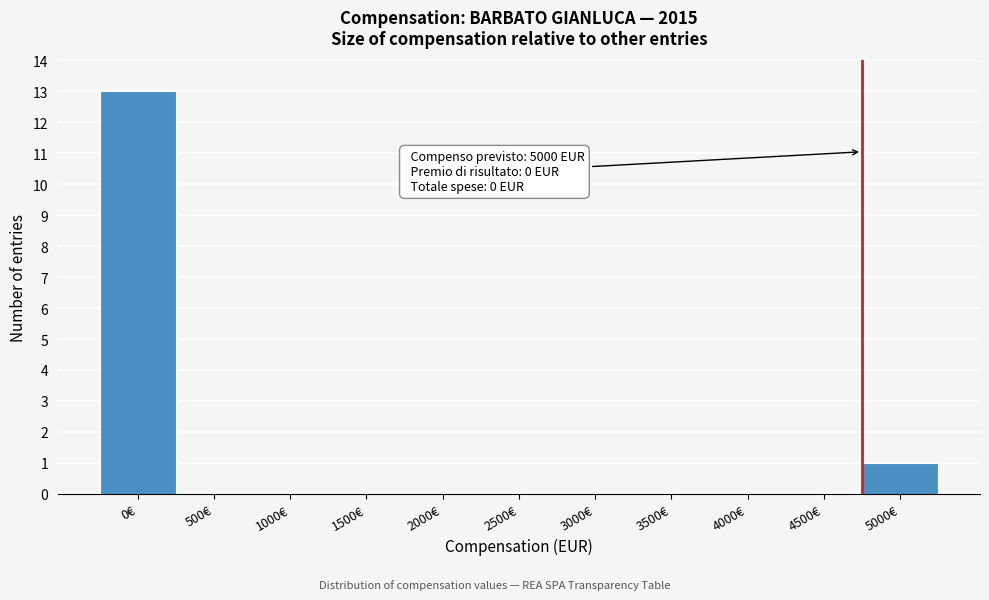

Reading left to right, list all the values displayed in this chart.

0€=13	500€=0	1000€=0	1500€=0	2000€=0	2500€=0	3000€=0	3500€=0	4000€=0	4500€=0	5000€=1